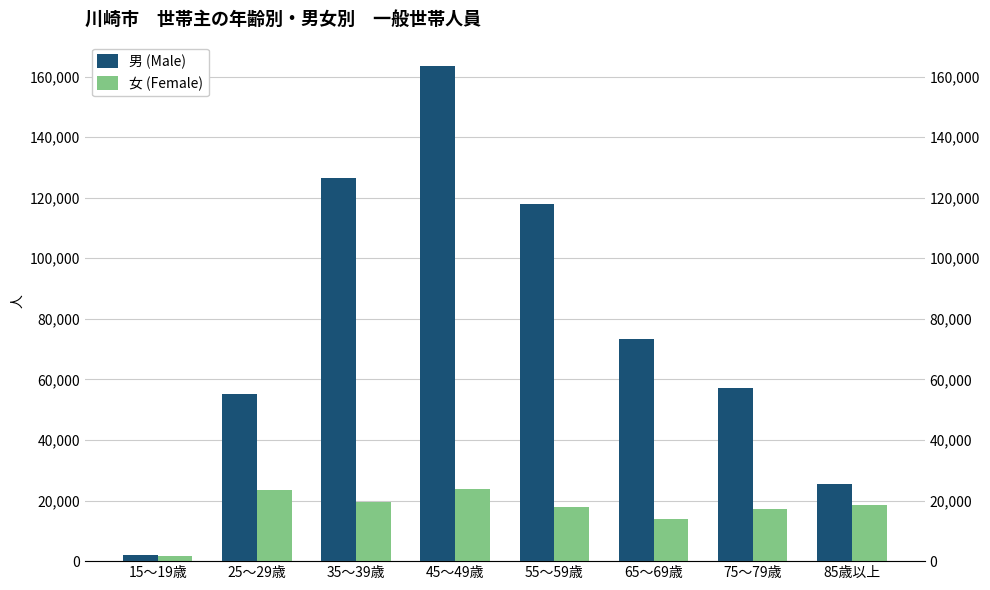

List the labels in order of 女 (Female) value, smallest first.

15～19歳, 65～69歳, 75～79歳, 55～59歳, 85歳以上, 35～39歳, 25～29歳, 45～49歳